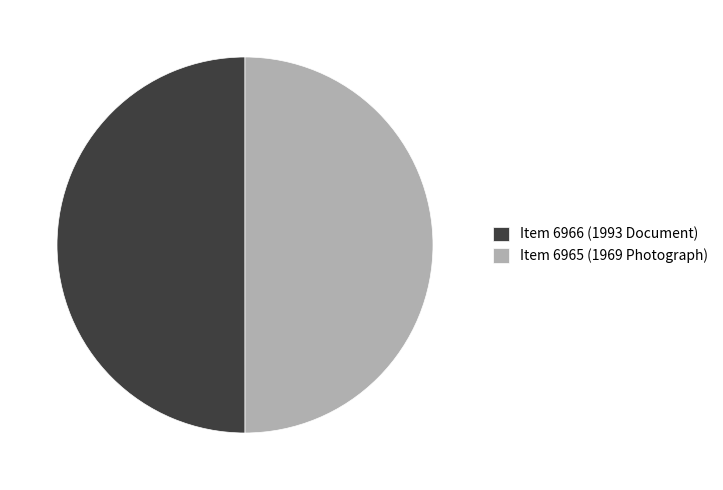

Combined, do Item 6965 (1969 Photograph) and Item 6966 (1993 Document) account for over 50%?

Yes